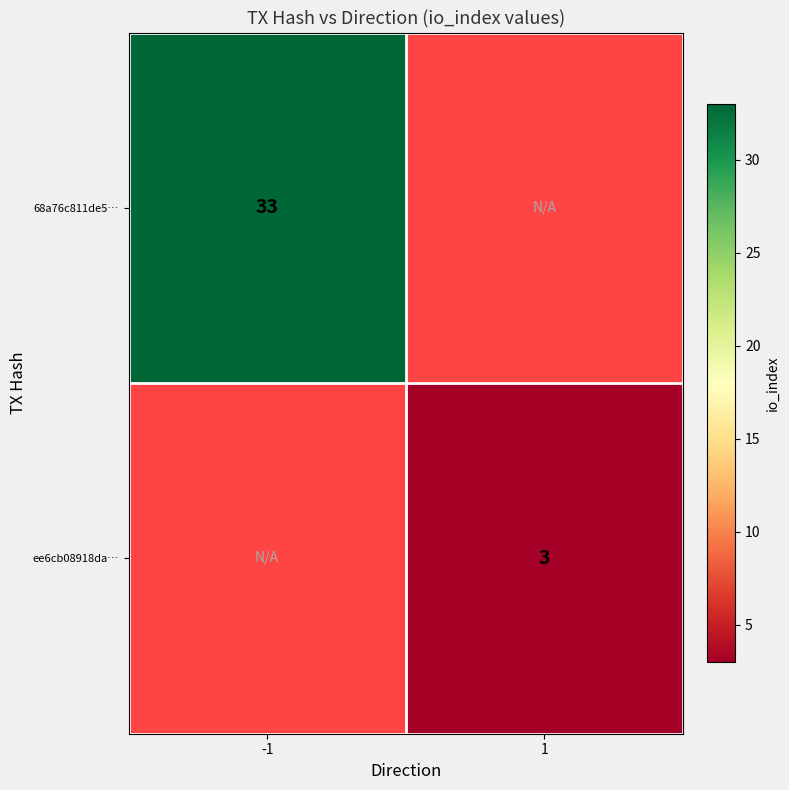

Is it true that 68a76c811de5… equals 15 at -1?

False